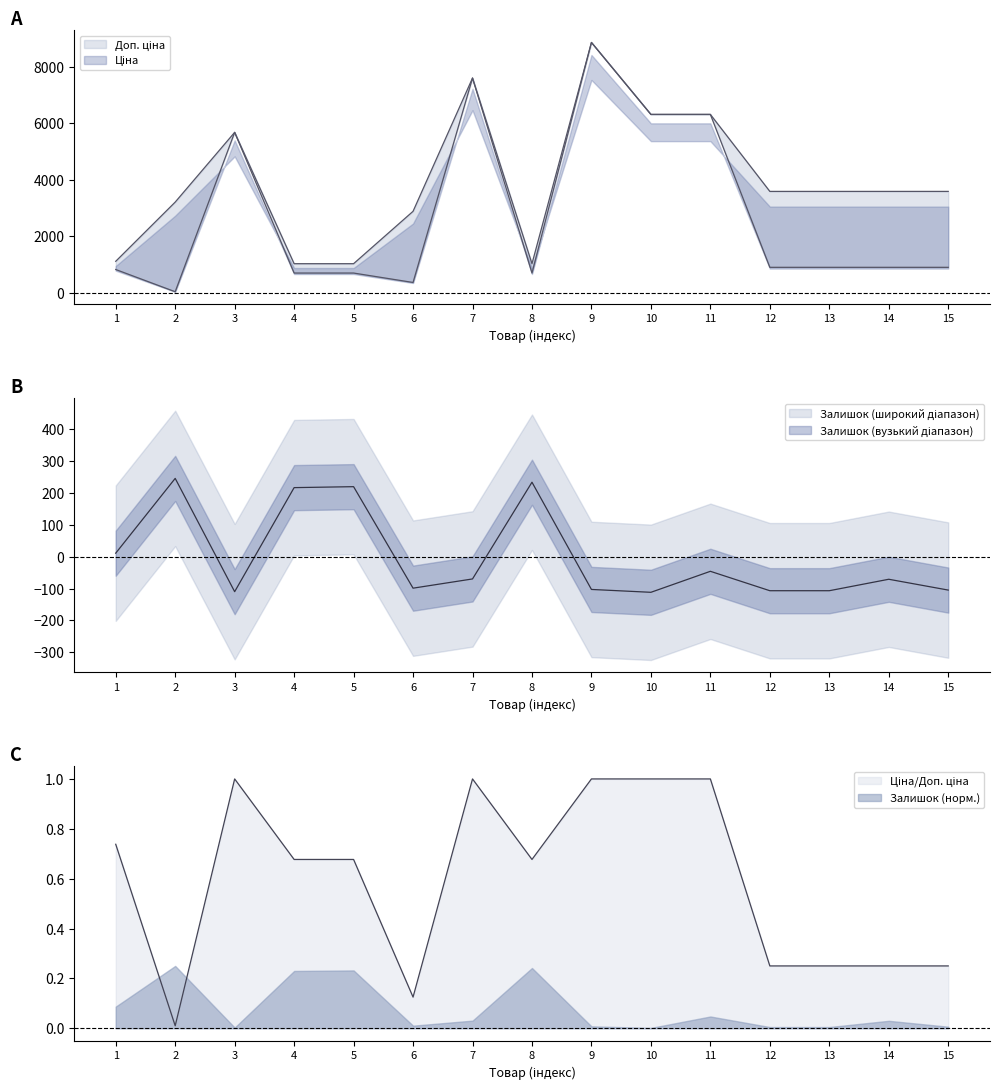

Rank the series by their average value, from lowest to highest.

Залишок, Ціна, Доп. ціна